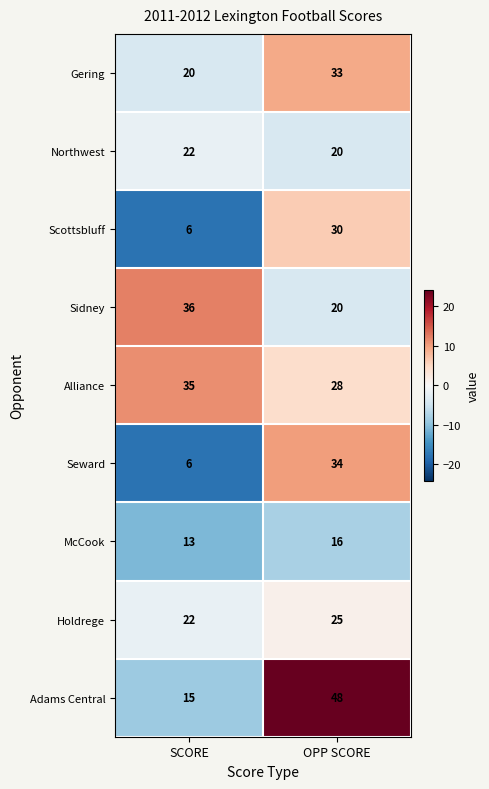

What is the sum of the Seward values at SCORE and OPP SCORE?

40